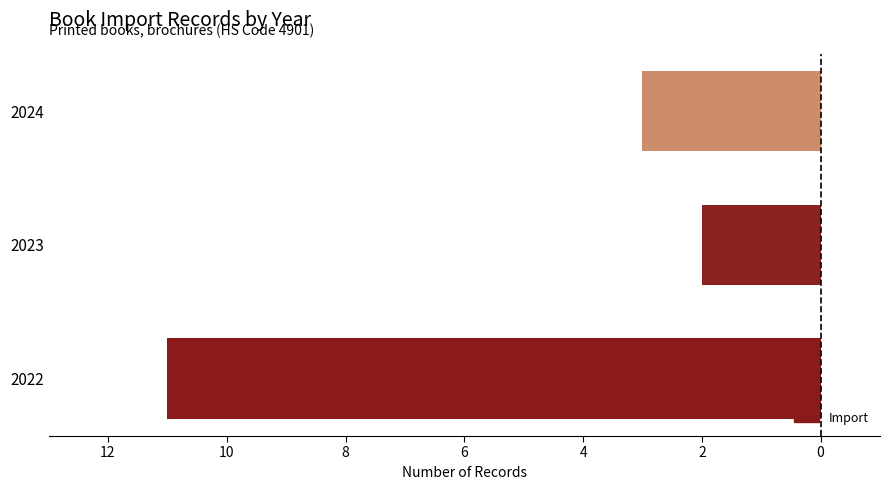

What is the difference between the maximum and minimum values?

9